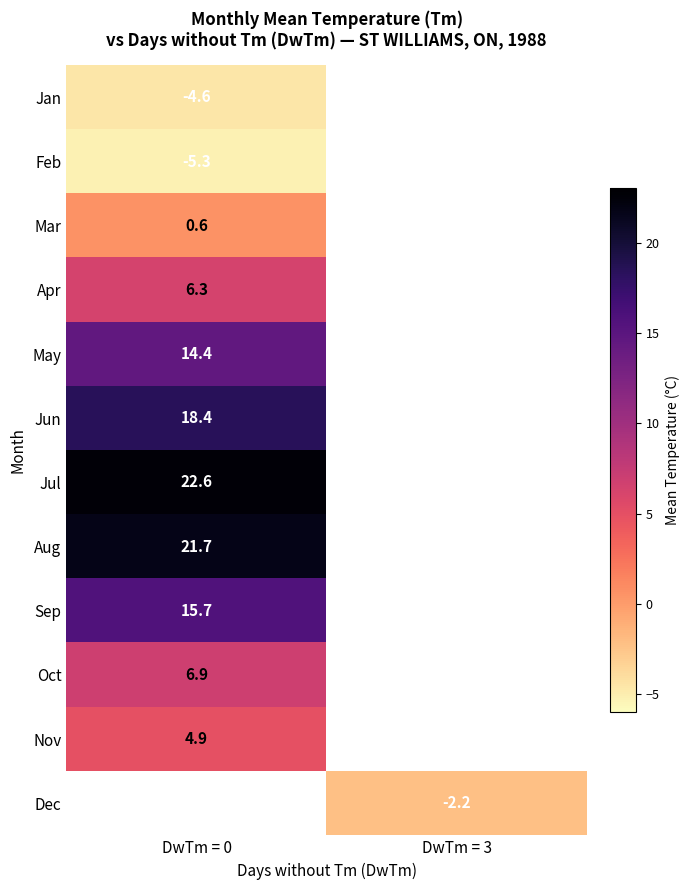

What is the minimum value shown in the chart?

-5.3